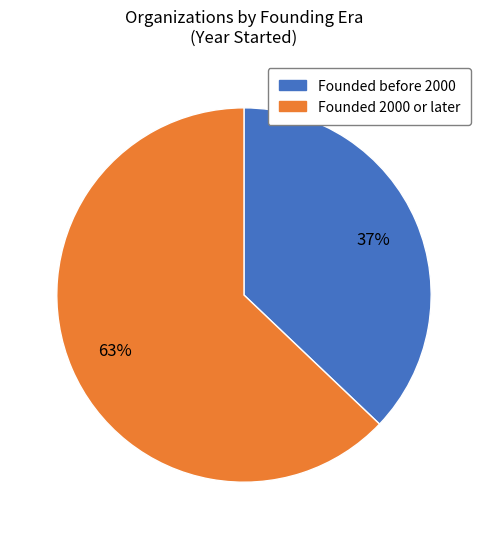

Is there a majority slice in this chart?

Yes